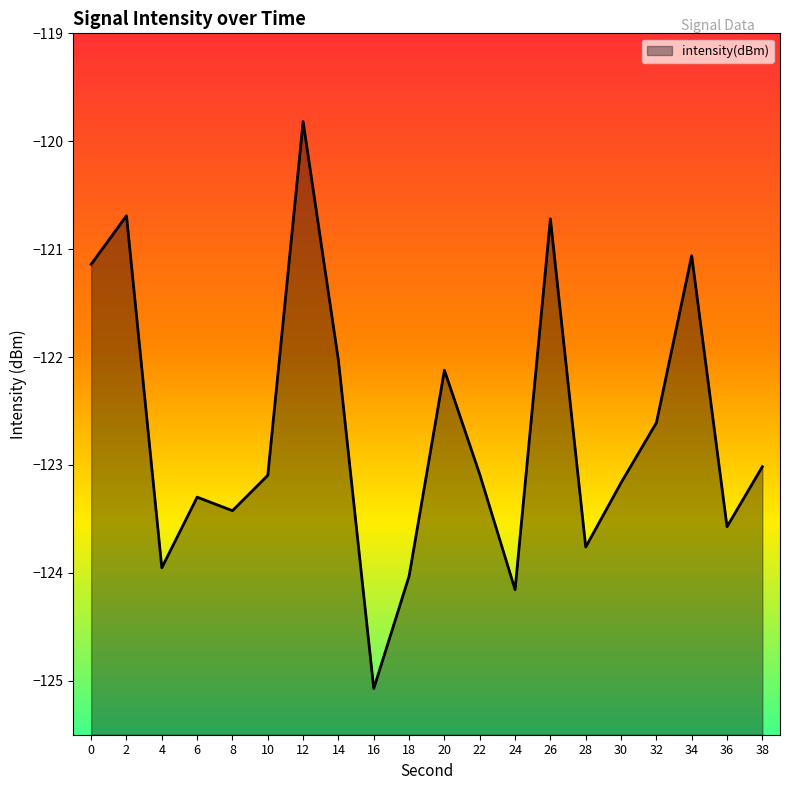

At which label is the value closest to -122?

14